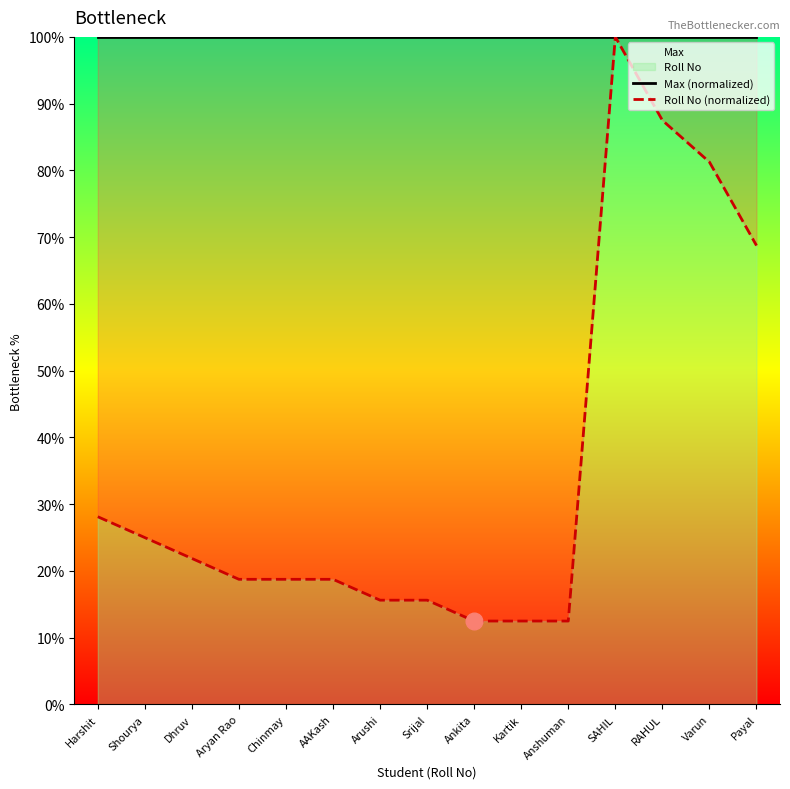

What is the value of the Max (normalized) point at the 5th from the left?

100.0